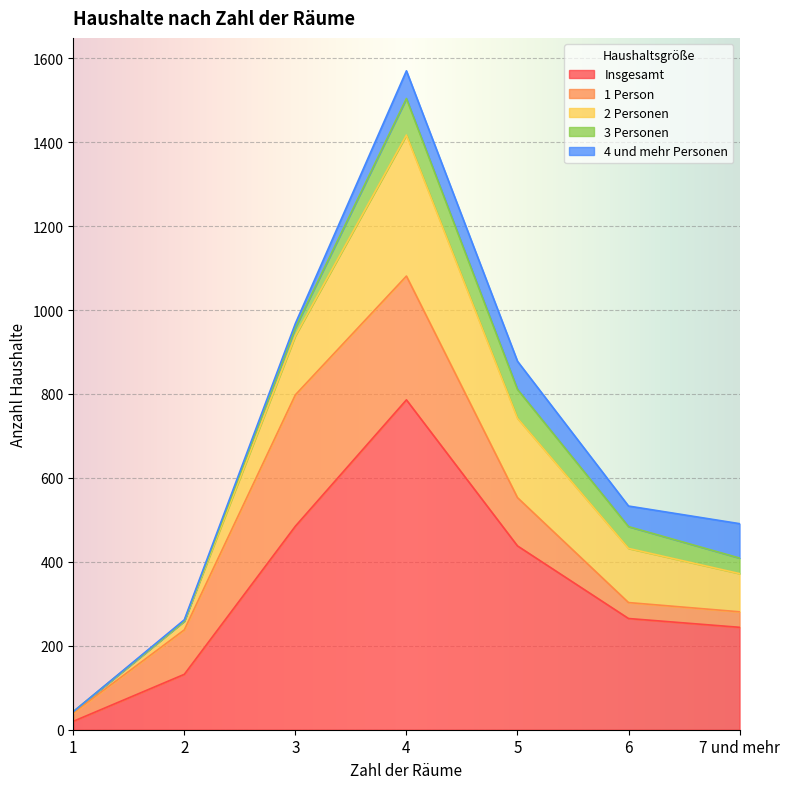

List the labels in order of 4 und mehr Personen value, largest first.

7 und mehr, 5, 4, 6, 3, 2, 1